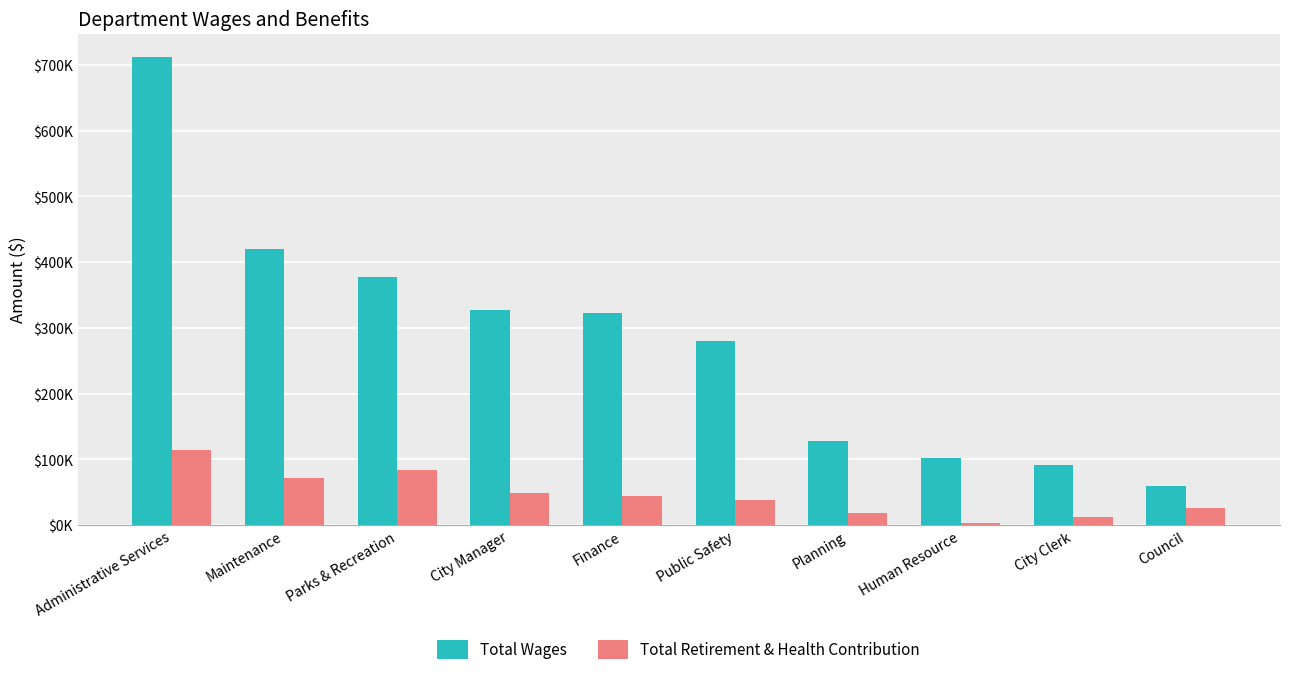

What are all the series names shown in the legend?

Total Wages, Total Retirement & Health Contribution